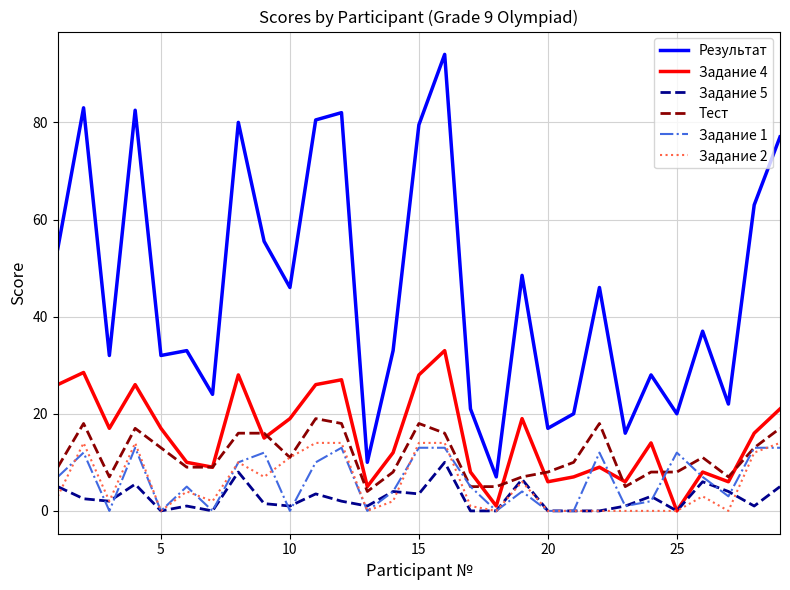

Which series has the widest spread of values?

Результат